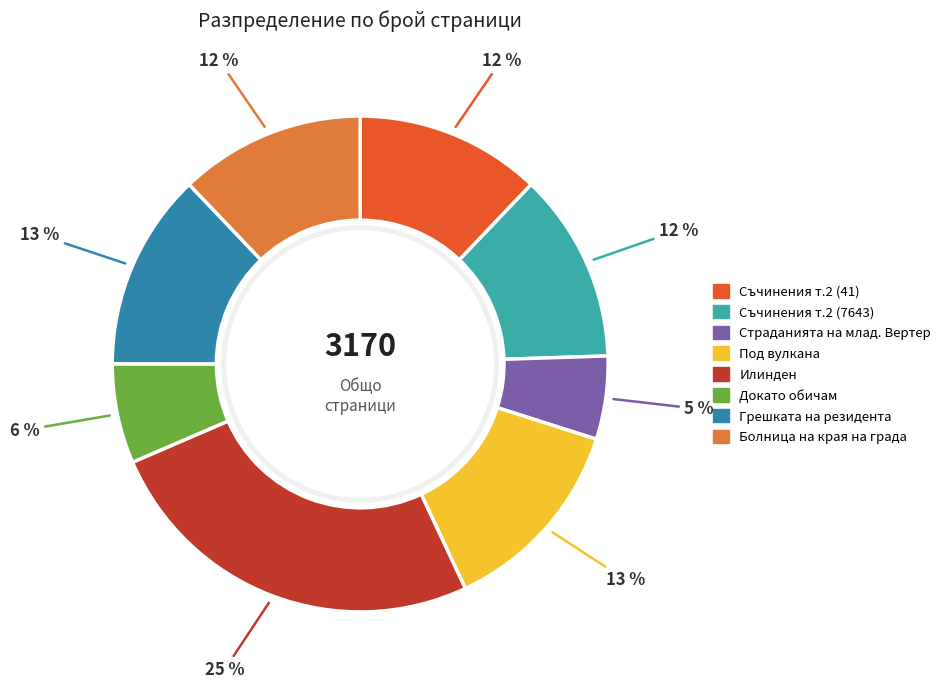

To the nearest percent, what percentage of the pie is Болница на края на града?

12%